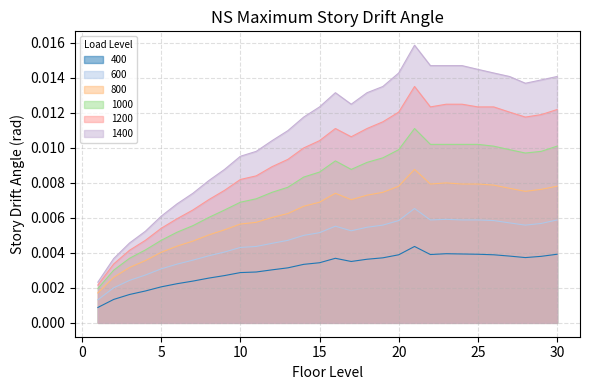

At how many categories does at least one series exceed 0?

30